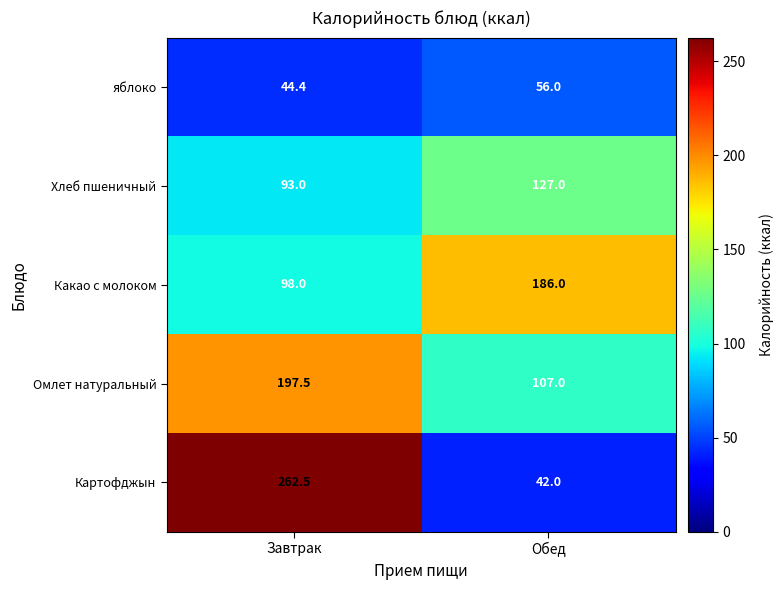

Which category has the highest value across all series?

Завтрак